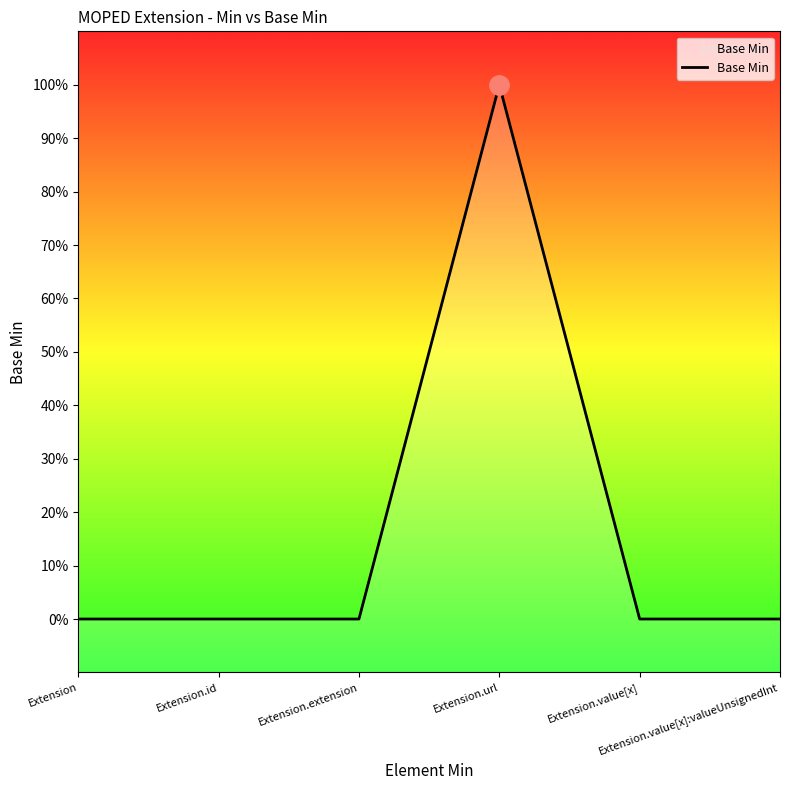

What is the change in value from Extension to Extension.url?

+1